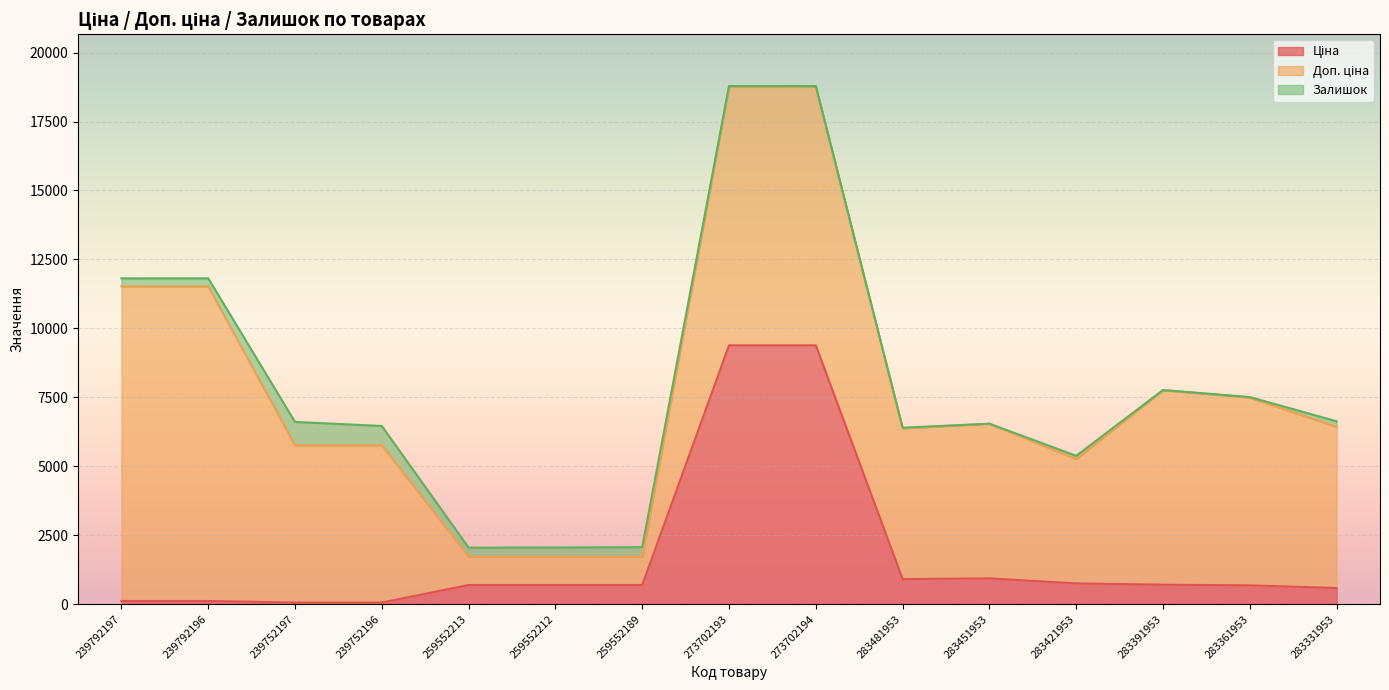

Reading right to left, transcribe all the data shown in this chart.

Ціна: 283331953=584.4	283361953=681.0	283391953=705.1	283421953=752.2	283451953=934.5	283481953=910.4	273702194=9384.0	273702193=9384.0	259552189=693.7	259552212=693.7	259552213=693.7	239752196=57.0	239752197=57.0	239792196=114.1	239792197=114.1
Доп. ціна: 283331953=5843.9	283361953=6809.8	283391953=7051.3	283421953=4513.3	283451953=5607.2	283481953=5462.3	273702194=9384.0	273702193=9384.0	259552189=1024.6	259552212=1024.6	259552213=1024.6	239752196=5705.0	239752197=5705.0	239792196=11410.0	239792197=11410.0
Залишок: 283331953=202.0	283361953=19.0	283391953=8.0	283421953=113.0	283451953=2.0	283481953=24.0	273702194=18.0	273702193=17.0	259552189=348.0	259552212=334.0	259552213=331.0	239752196=698.0	239752197=845.0	239792196=290.0	239792197=289.0